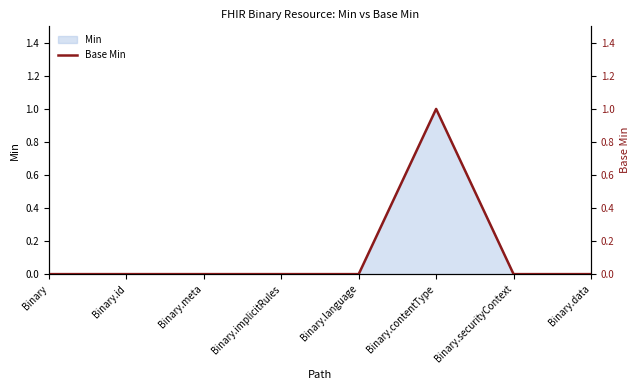

The value at Binary.meta is 0. True or false?

True